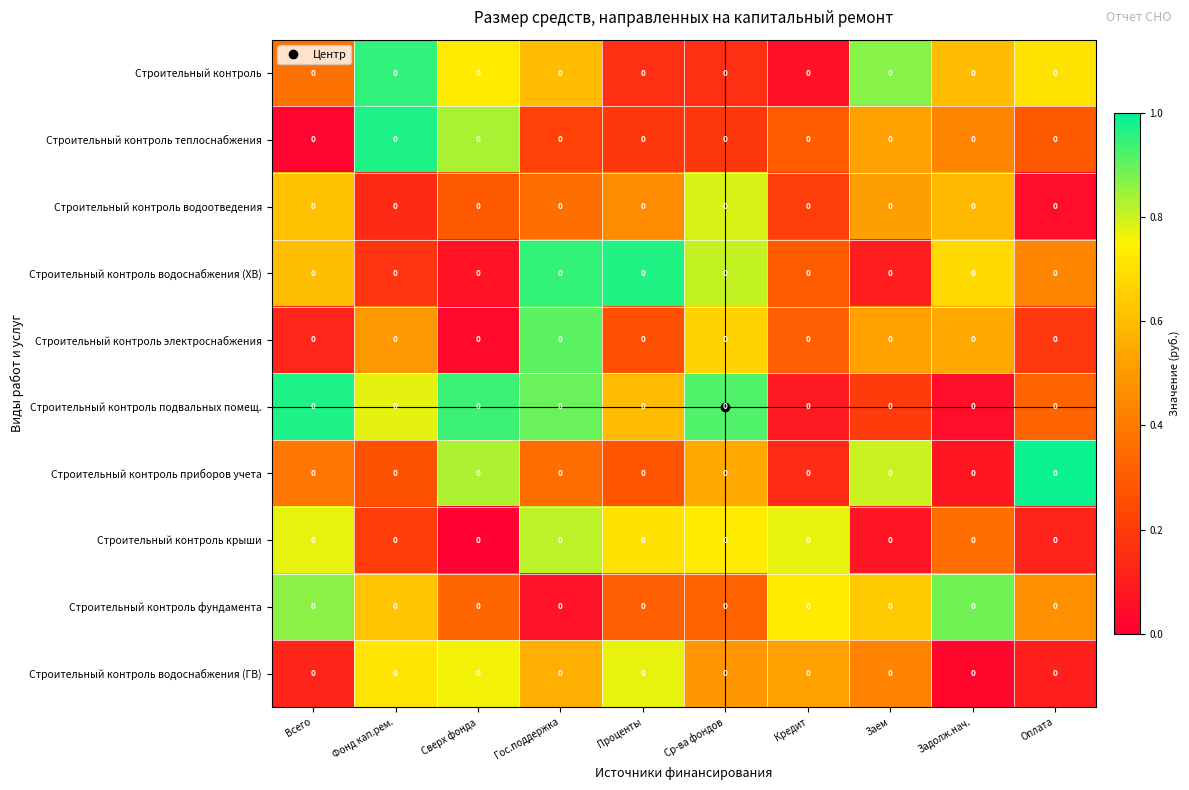

The Строительный контроль водоотведения series shows 0.0 at Оплата. True or false?

True